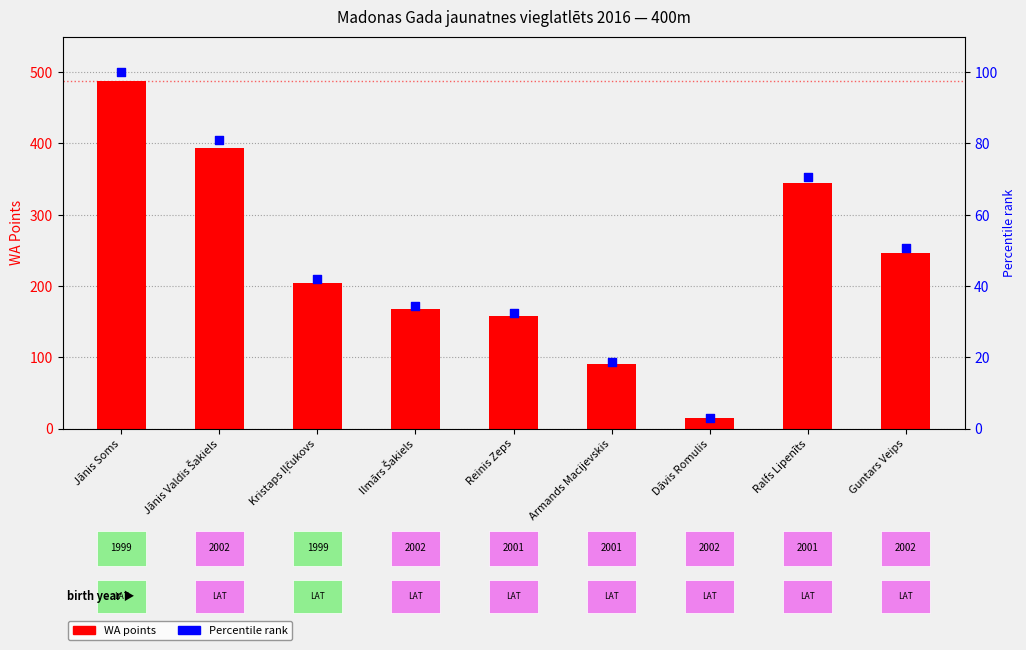

What are all the series names shown in the legend?

WA points, Percentile rank